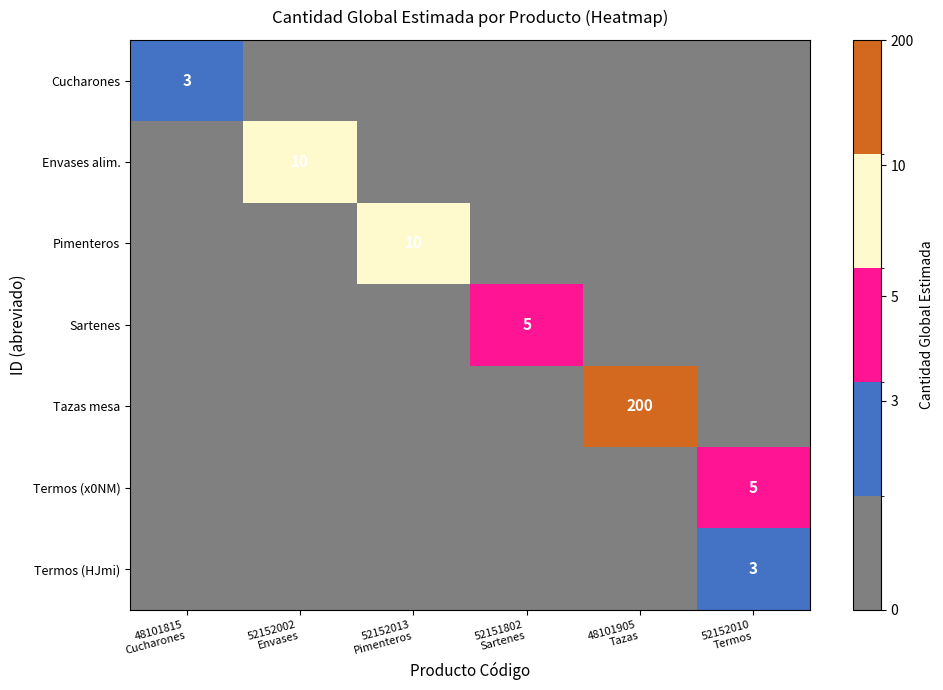

Which series has the largest range (max minus min)?

Tazas mesa